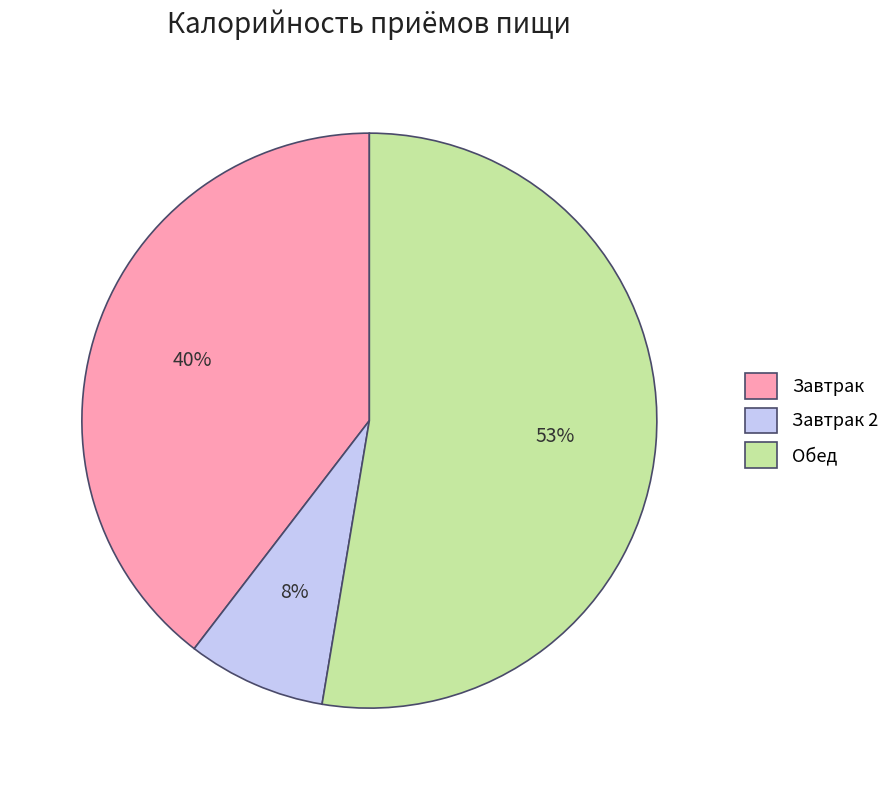

To the nearest percent, what is the difference between the largest and smallest slice percentages?

45%